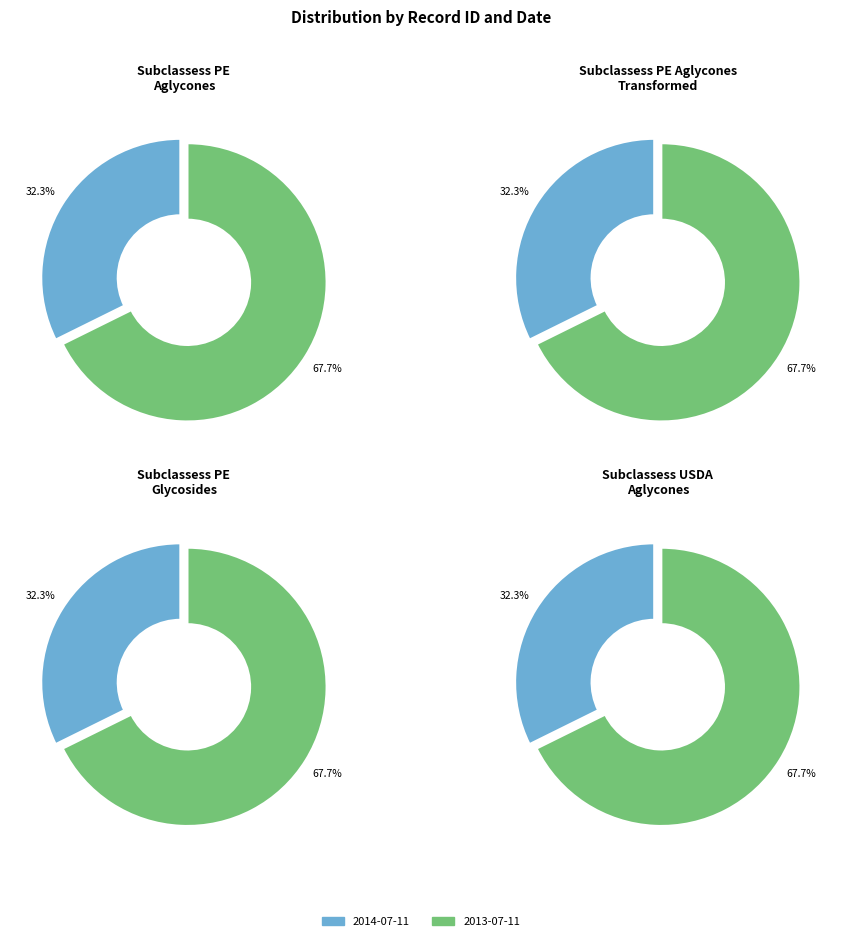

Is it true that 2014-07-11 is 32% of the pie?

True